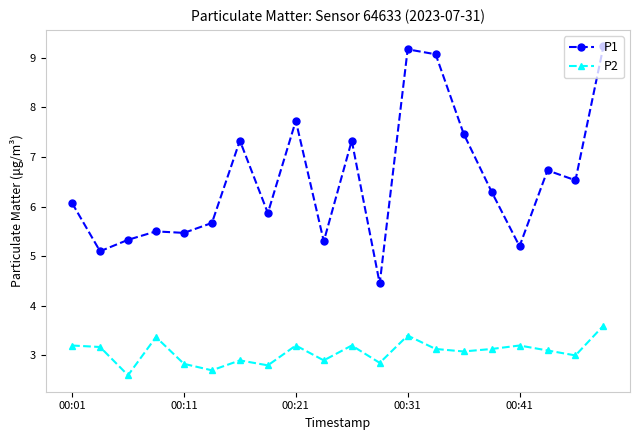

Is this an area chart (filled region under the line)?

No